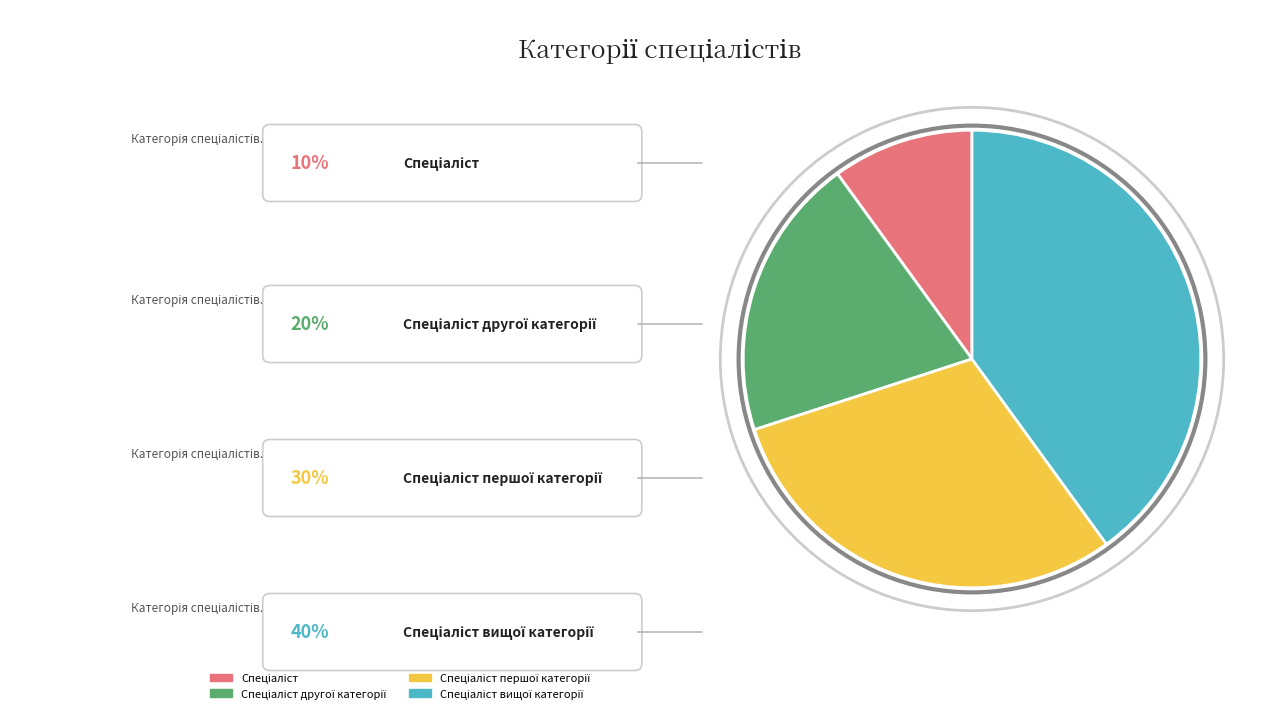

Is there a majority slice in this chart?

No